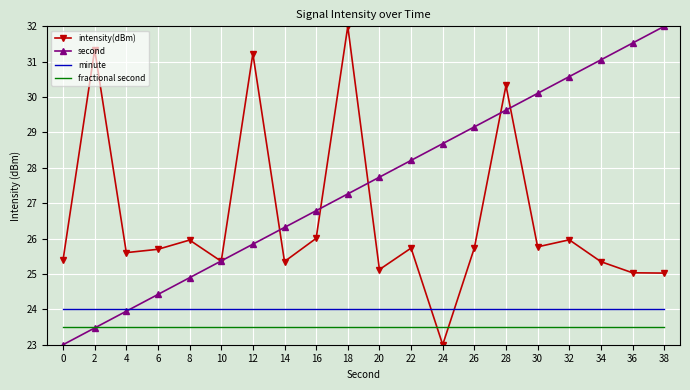

Between 24 and 32, which series saw the biggest shift?

intensity(dBm)